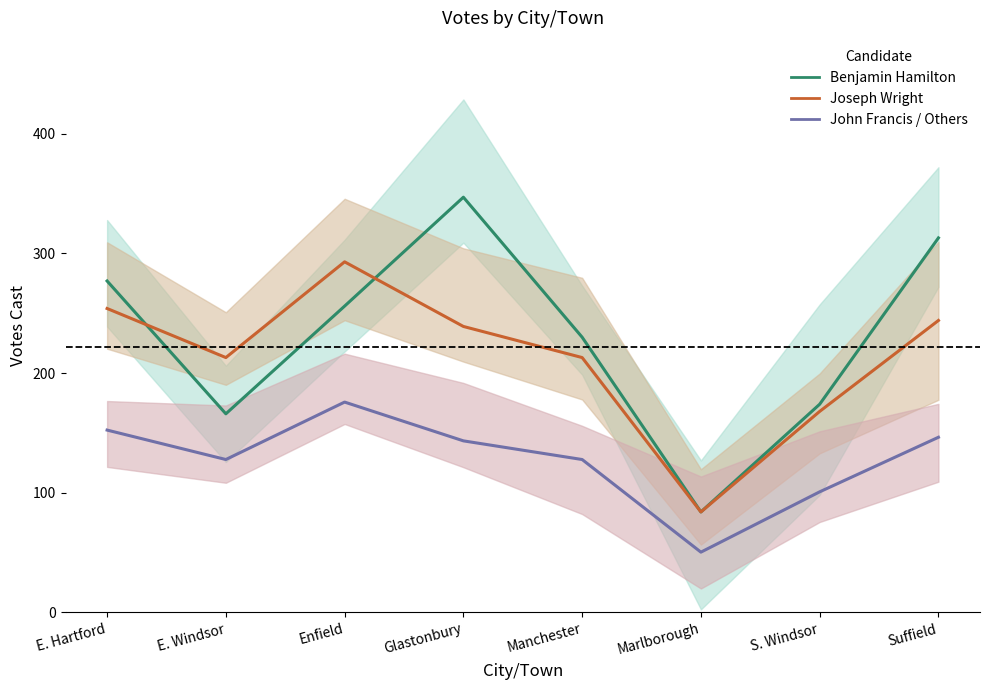

Reading left to right, extract all data points from this chart.

Benjamin Hamilton: E. Hartford=277.0	E. Windsor=166.0	Enfield=256.0	Glastonbury=347.0	Manchester=230.0	Marlborough=84.0	S. Windsor=174.0	Suffield=313.0
Joseph Wright: E. Hartford=254.0	E. Windsor=213.0	Enfield=293.0	Glastonbury=239.0	Manchester=213.0	Marlborough=84.0	S. Windsor=168.0	Suffield=244.0
John Francis / Others: E. Hartford=152.4	E. Windsor=127.8	Enfield=175.8	Glastonbury=143.4	Manchester=127.8	Marlborough=50.4	S. Windsor=100.8	Suffield=146.4